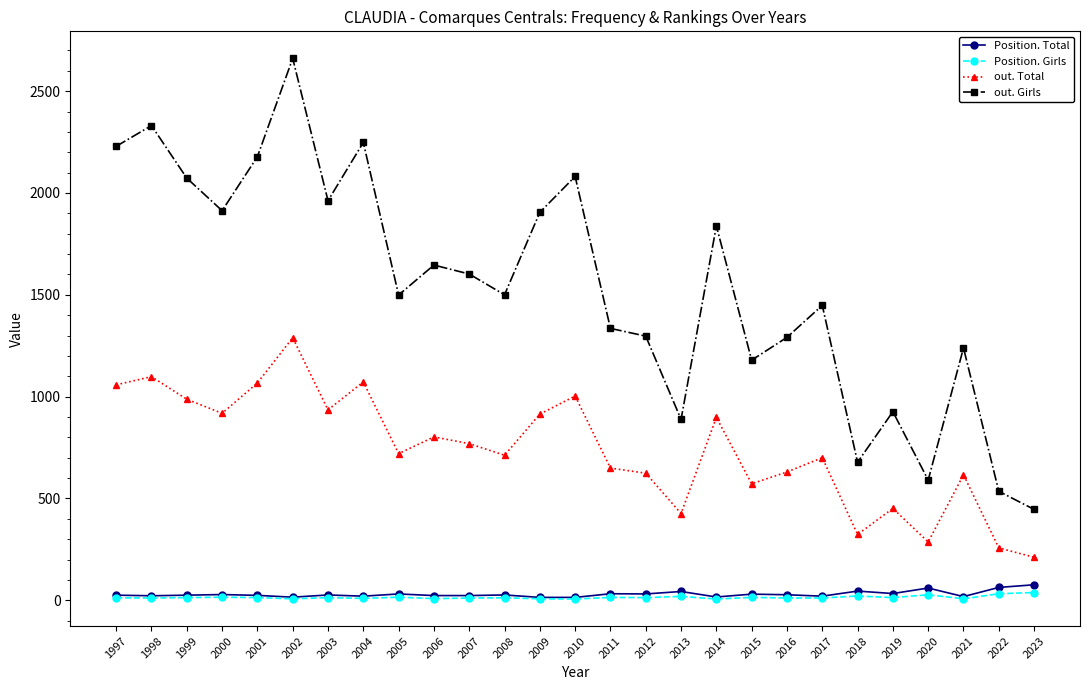

The value of Position. Total at 2022 is 63. True or false?

True